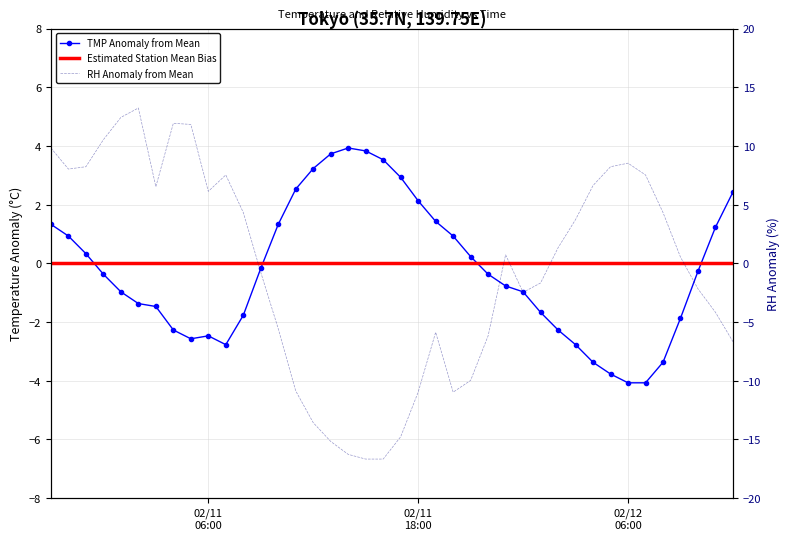

Rank the series at 02/12 06:00 from highest to lowest value.

RH, TMP